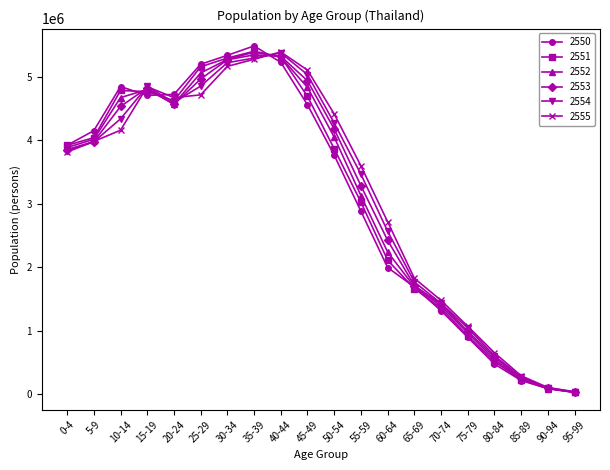

In 2552, how many points are lower than both neighbors (excluding endpoints)?

1